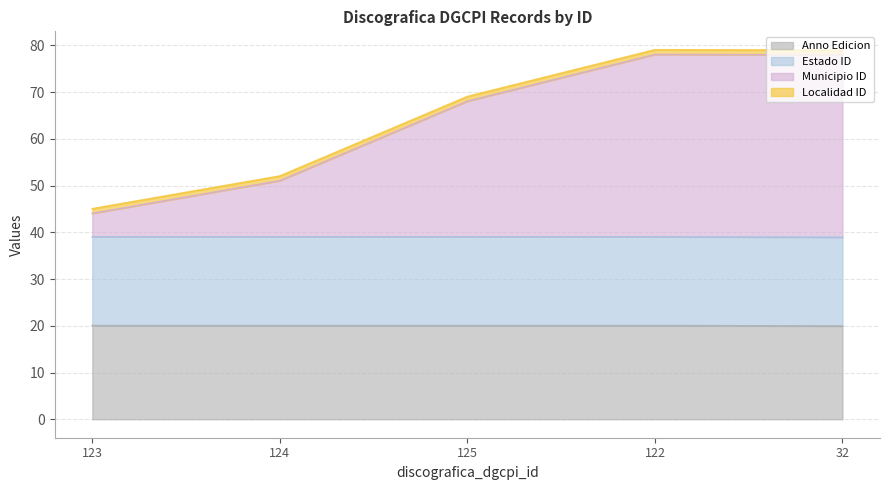

Where is the first local maximum for municipio_id?

122